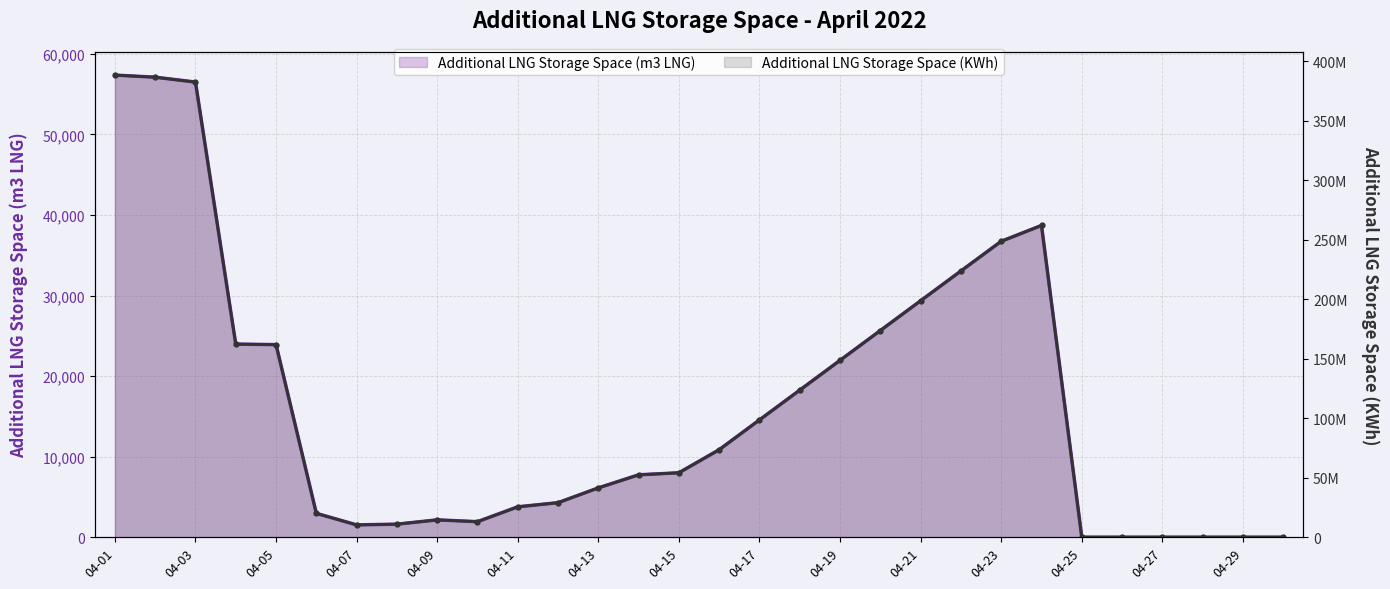

Where is Additional LNG Storage Space (KWh) nearest to the value 194196985?

20